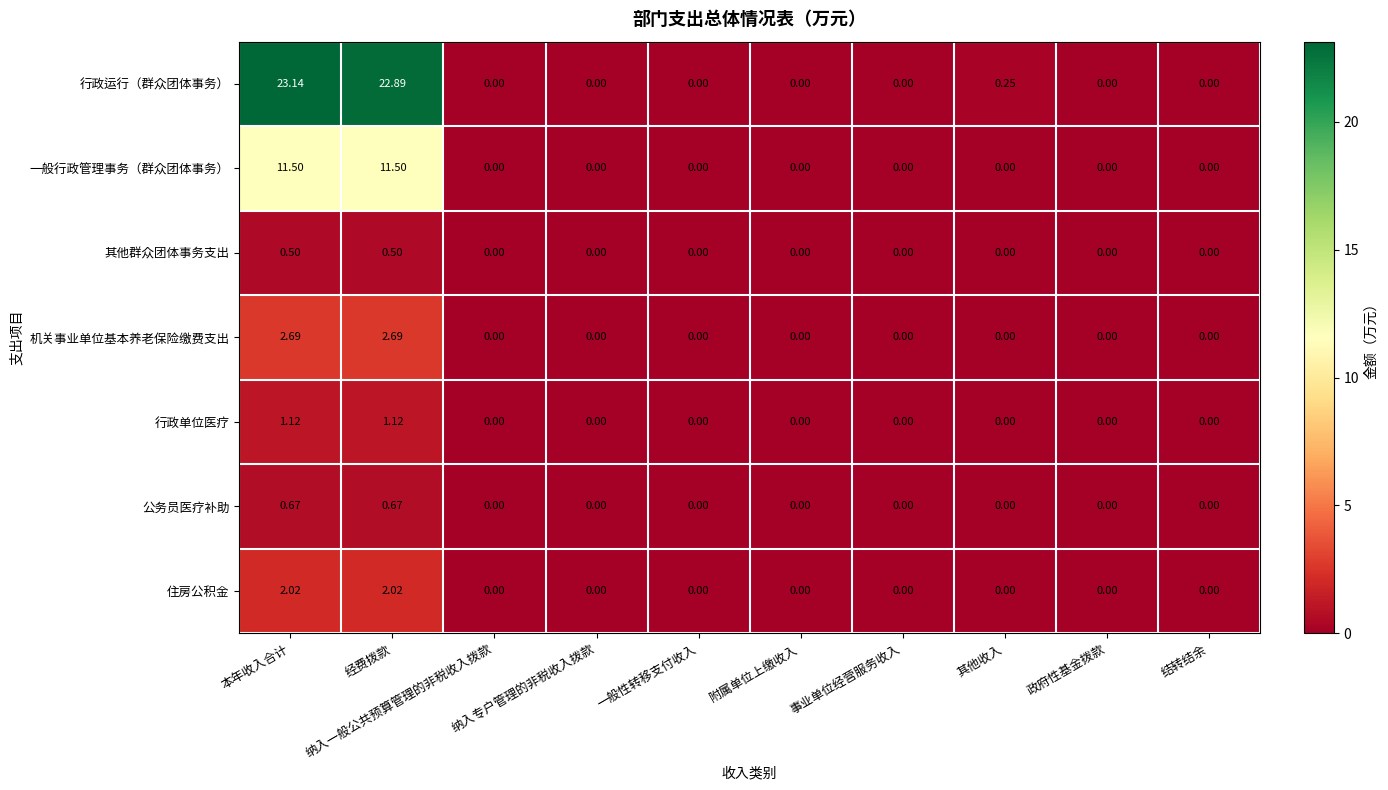

List the series in order of their peak value, highest first.

行政运行（群众团体事务）, 一般行政管理事务（群众团体事务）, 机关事业单位基本养老保险缴费支出, 住房公积金, 行政单位医疗, 公务员医疗补助, 其他群众团体事务支出